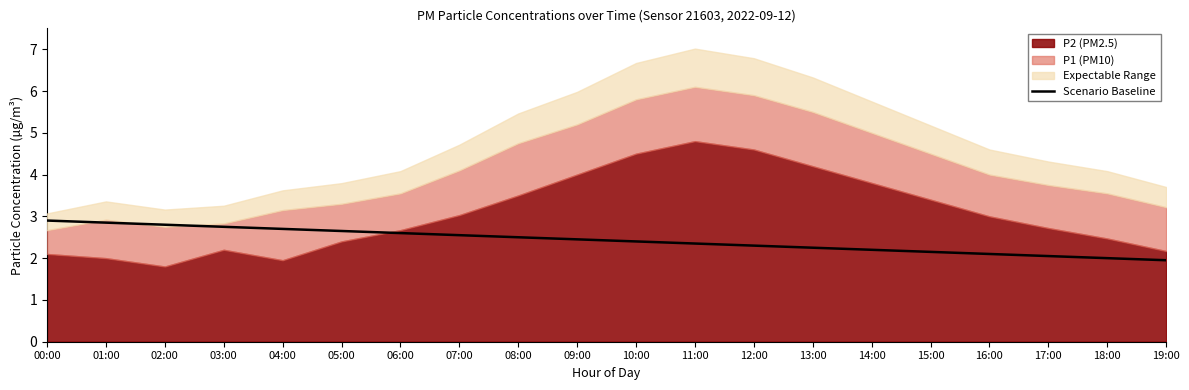

The value of Scenario Baseline at 03:00 is 3.7. True or false?

False